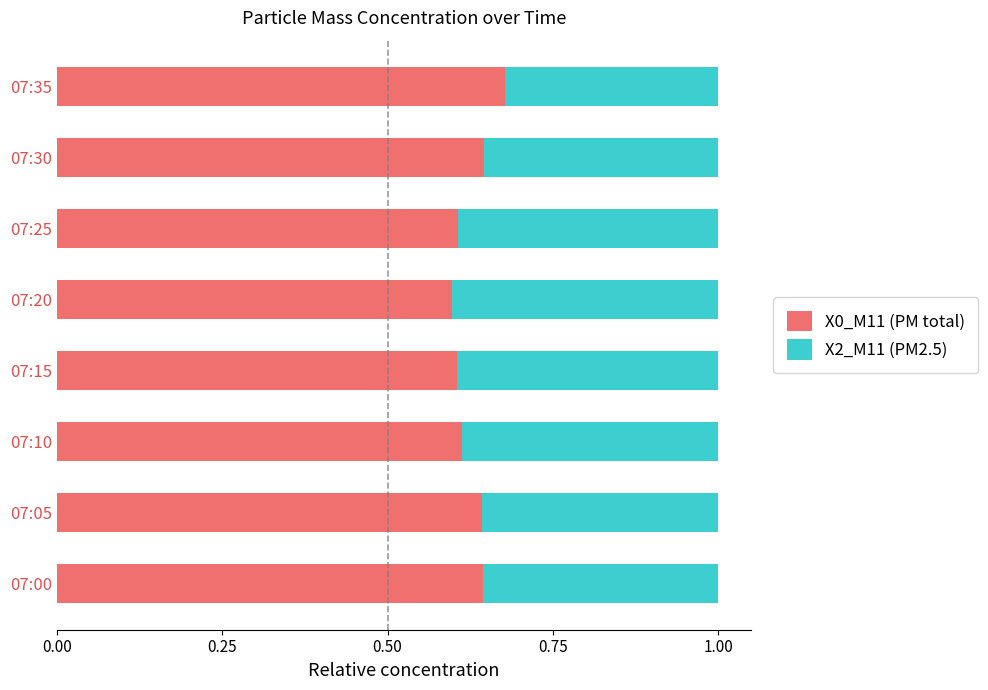

At which label does X0_M11 (PM total) reach its peak?

07:35